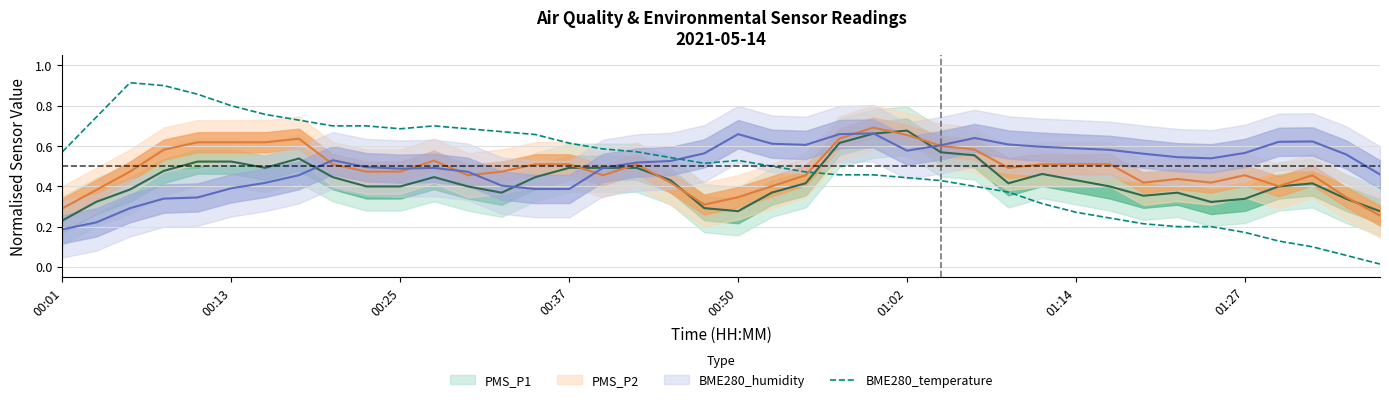

What is the maximum value shown in the chart?

0.9